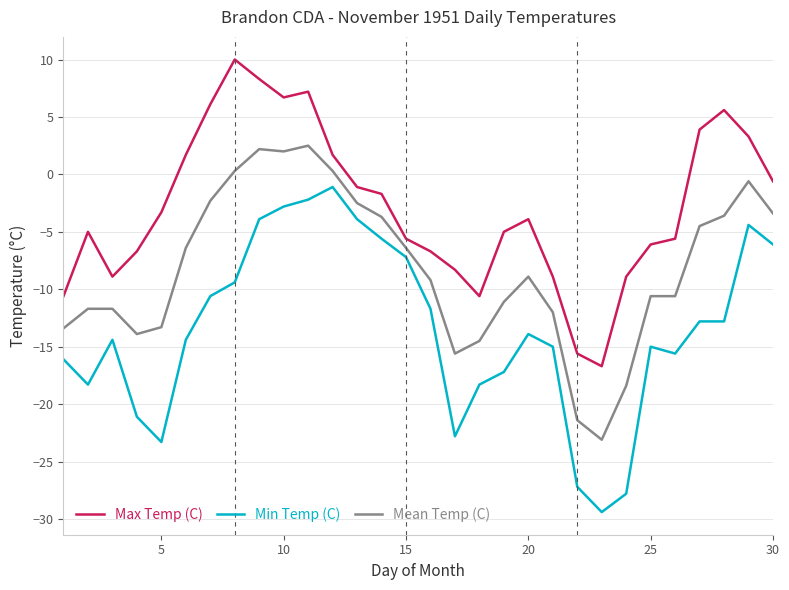

True or false: Min Temp (C) and Max Temp (C) cross at least once.

False